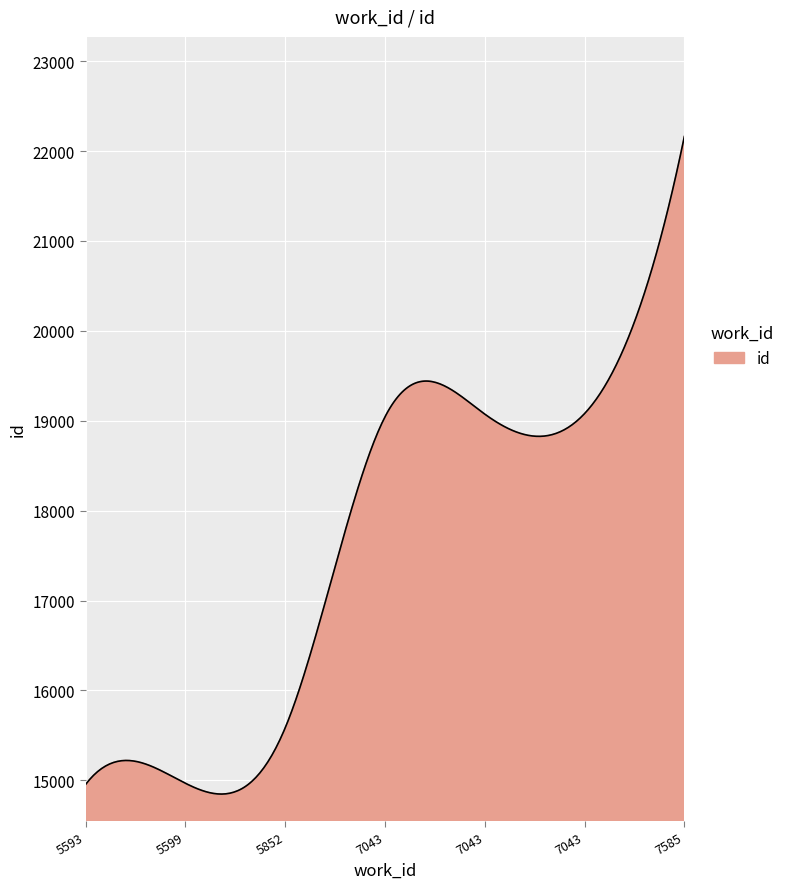

What is the minimum value shown in the chart?

14847.9